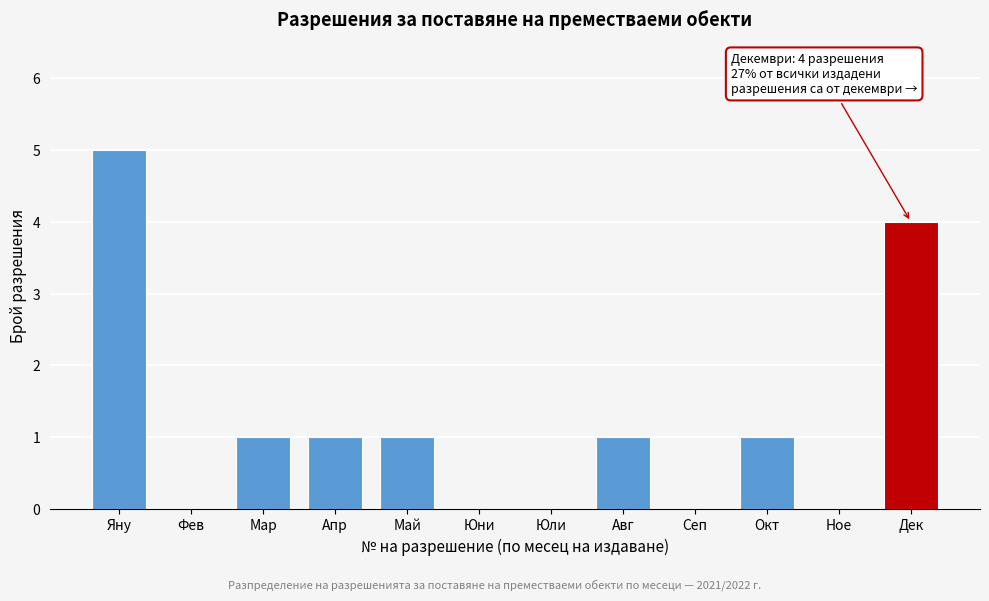

Reading left to right, list all the values displayed in this chart.

Яну=5	Фев=0	Мар=1	Апр=1	Май=1	Юни=0	Юли=0	Авг=1	Сеп=0	Окт=1	Ное=0	Дек=4